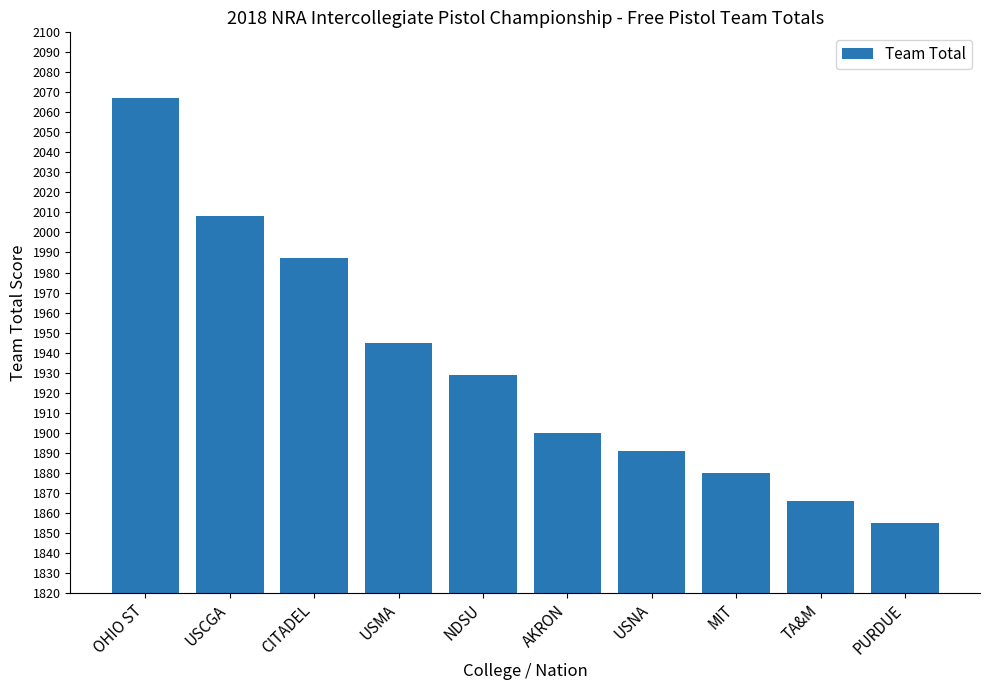

Reading left to right, extract all data points from this chart.

OHIO ST=2067	USCGA=2008	CITADEL=1987	USMA=1945	NDSU=1929	AKRON=1900	USNA=1891	MIT=1880	TA&M=1866	PURDUE=1855